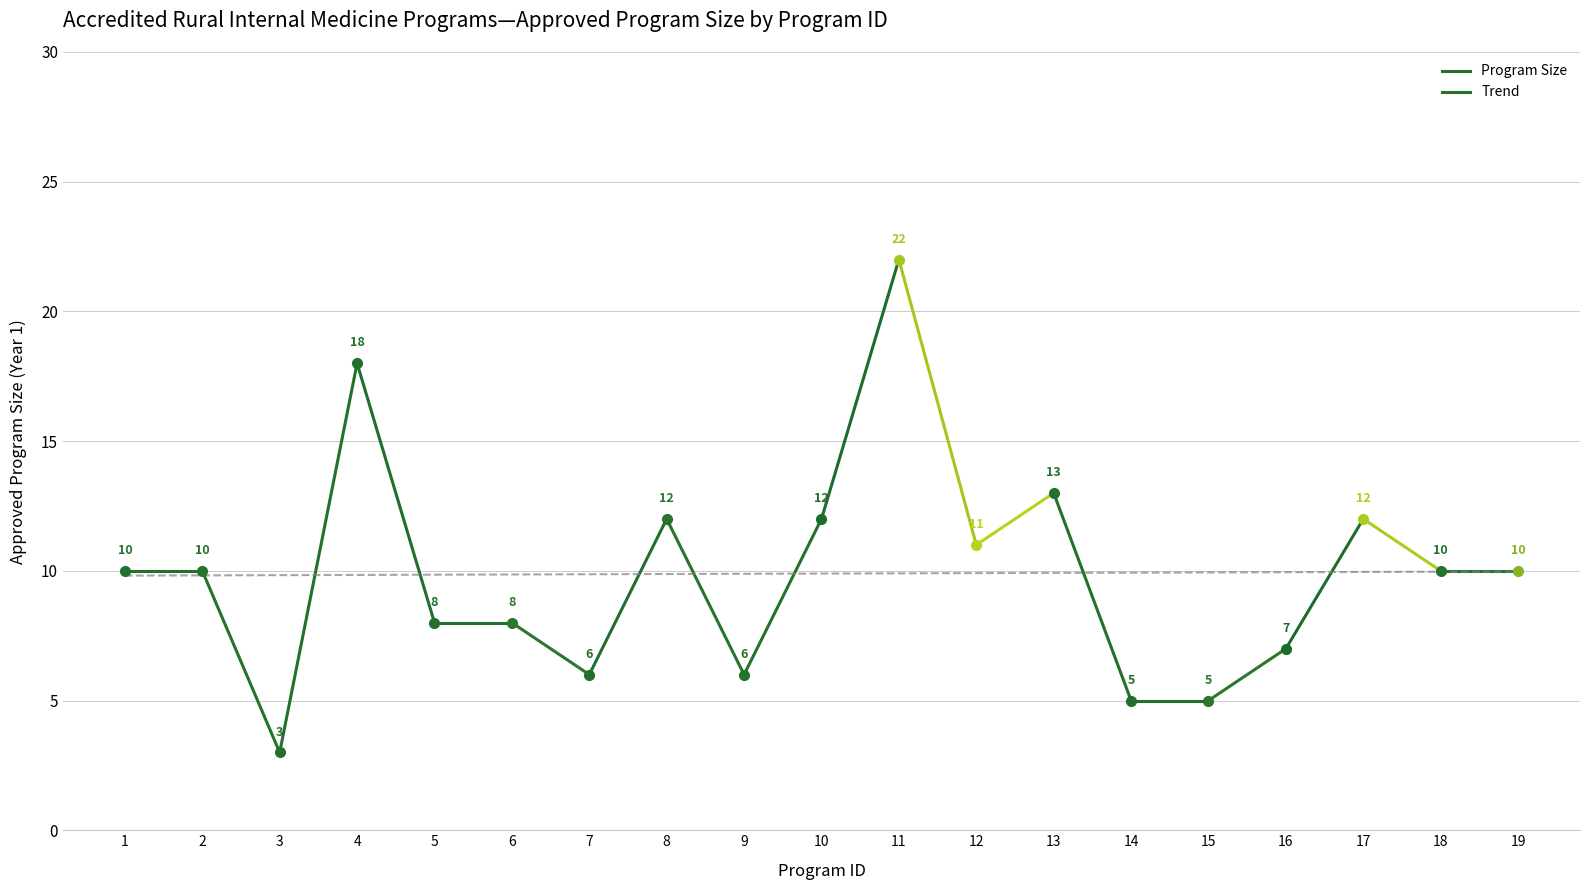

How many categories are shown in the chart?

19